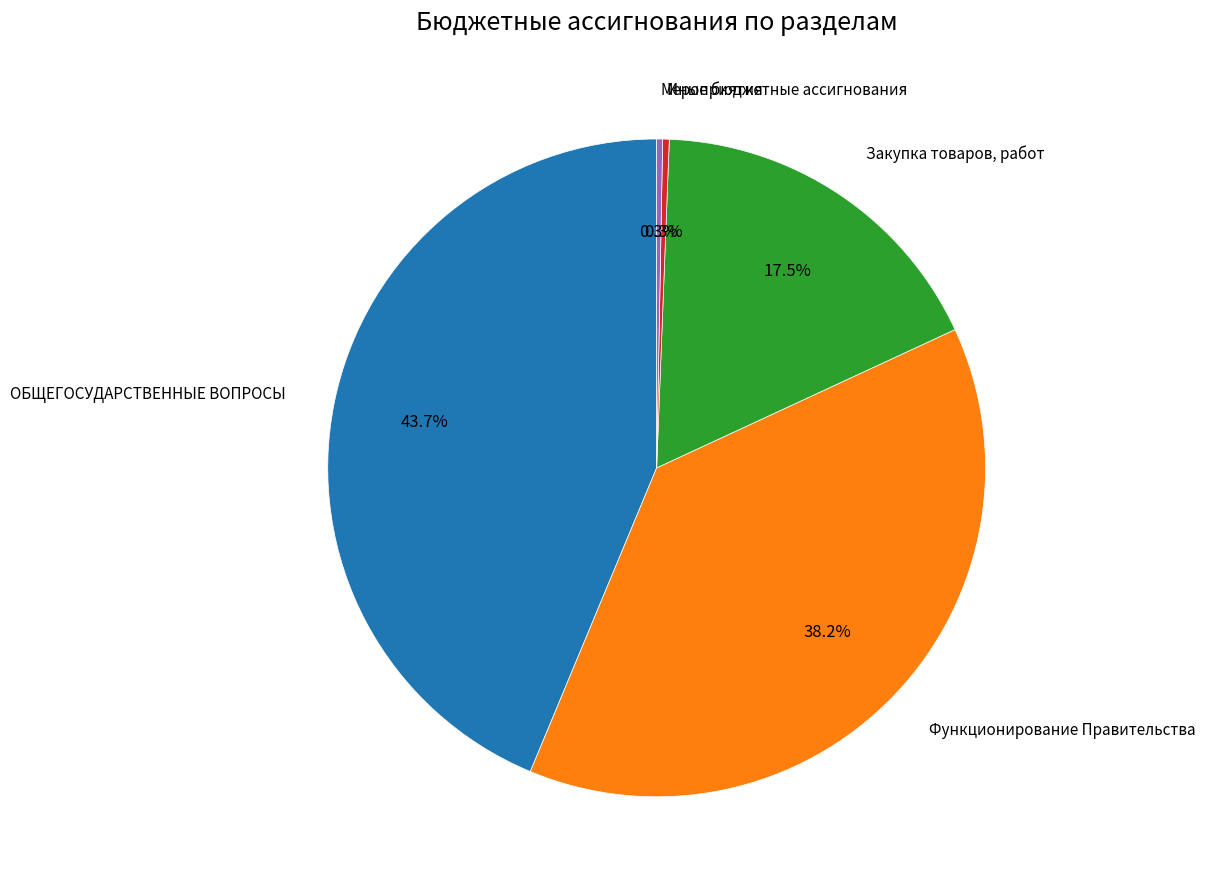

Combined, what portion of the pie is Иные бюджетные ассигнования and ОБЩЕГОСУДАРСТВЕННЫЕ ВОПРОСЫ?

44.0%